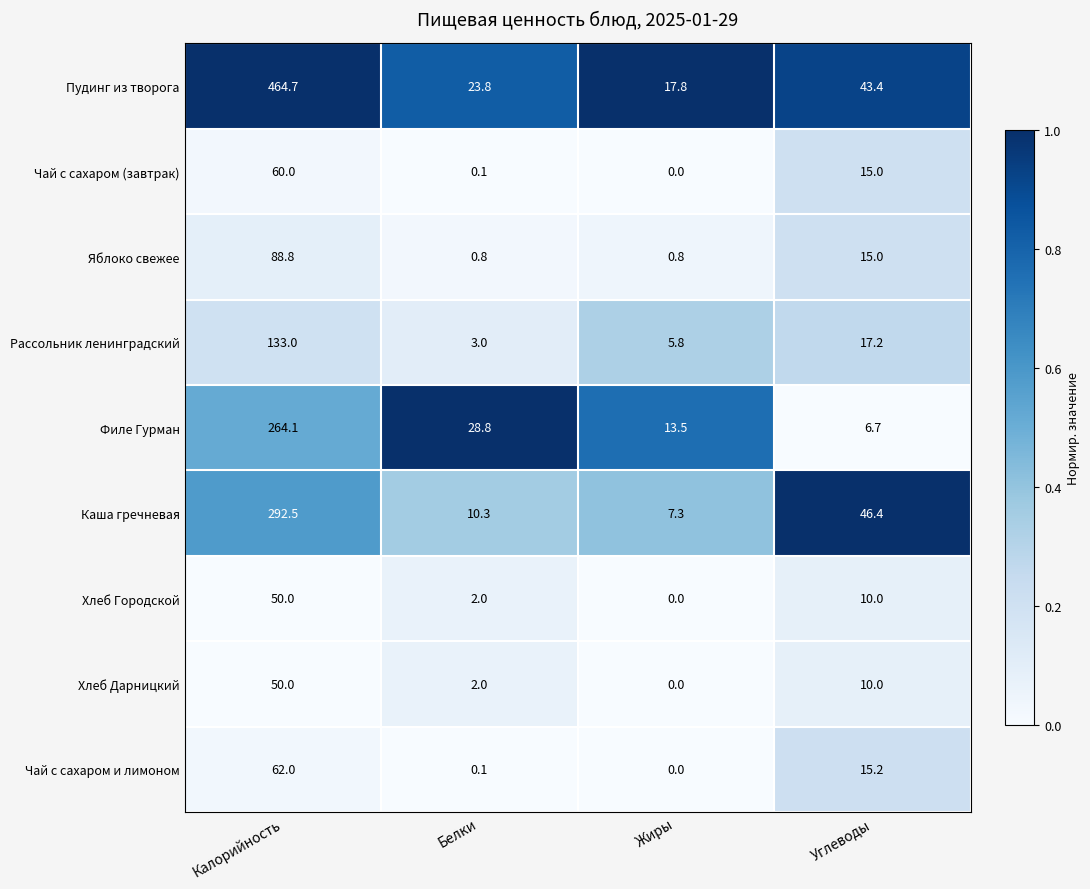

True or false: Пудинг из творога has a value of 769.9 at Калорийность.

False